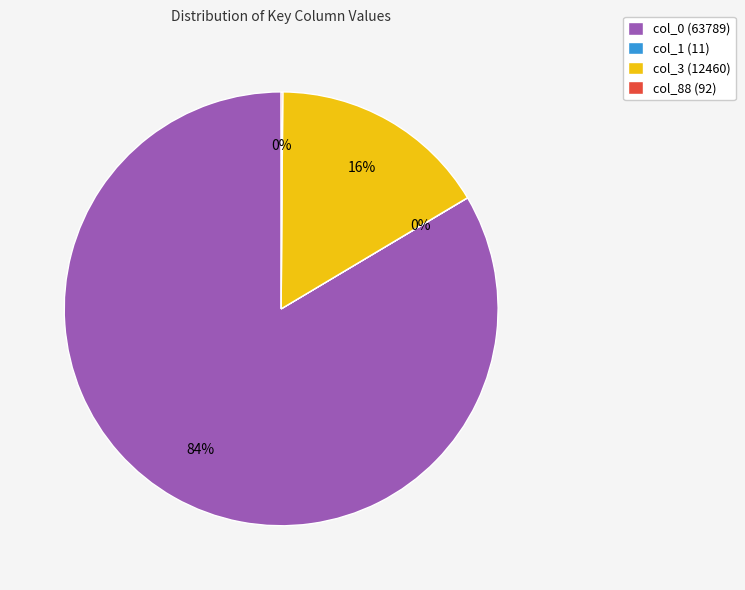

True or false: col_3 (12460) accounts for 16% of the total.

True